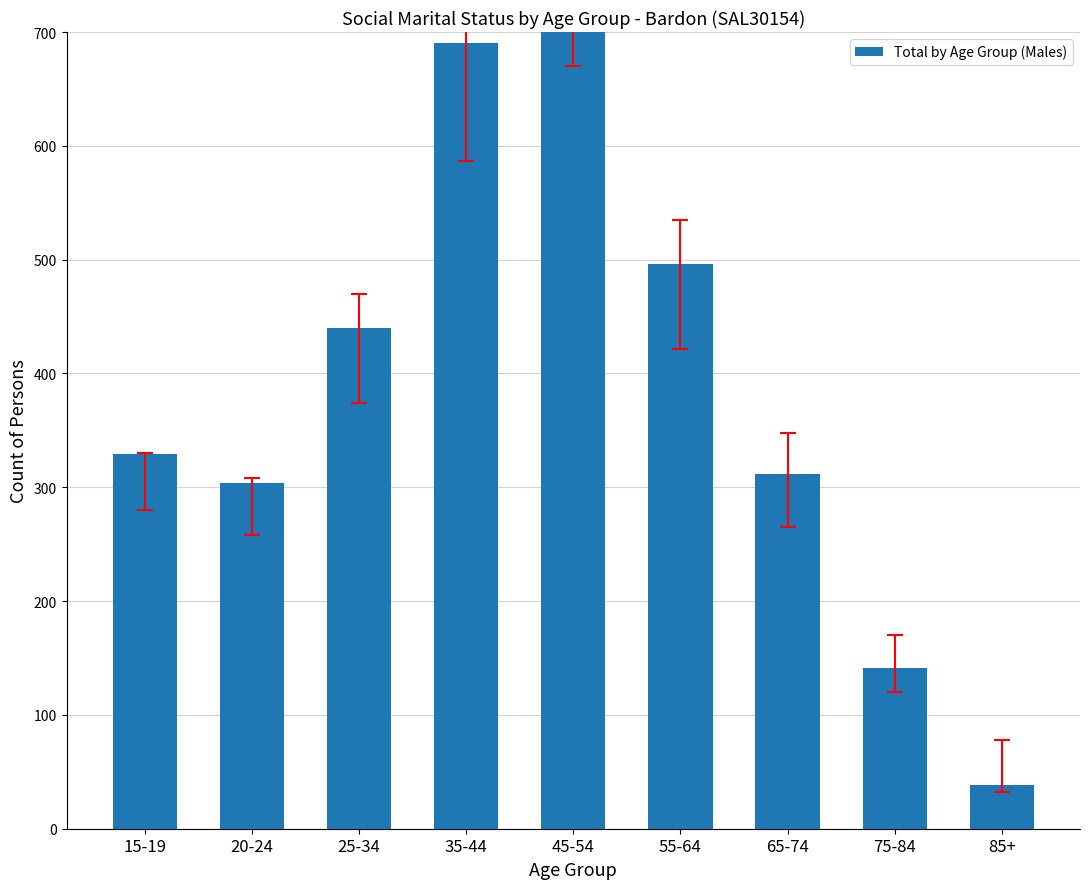

What is the value of the 6th bar from the left?

496